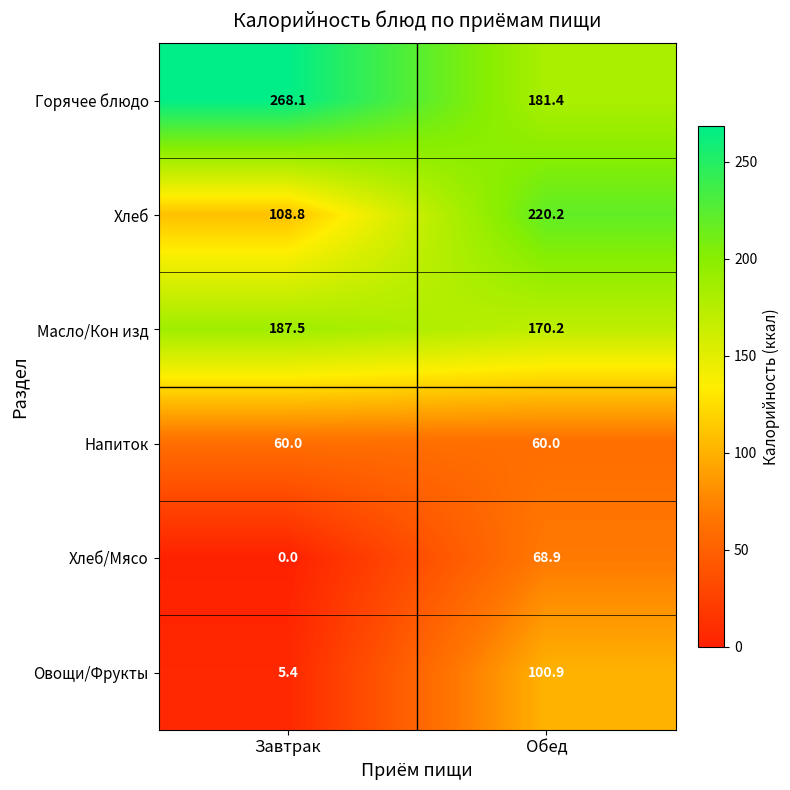

What is the total value across all series at Завтрак?

629.8